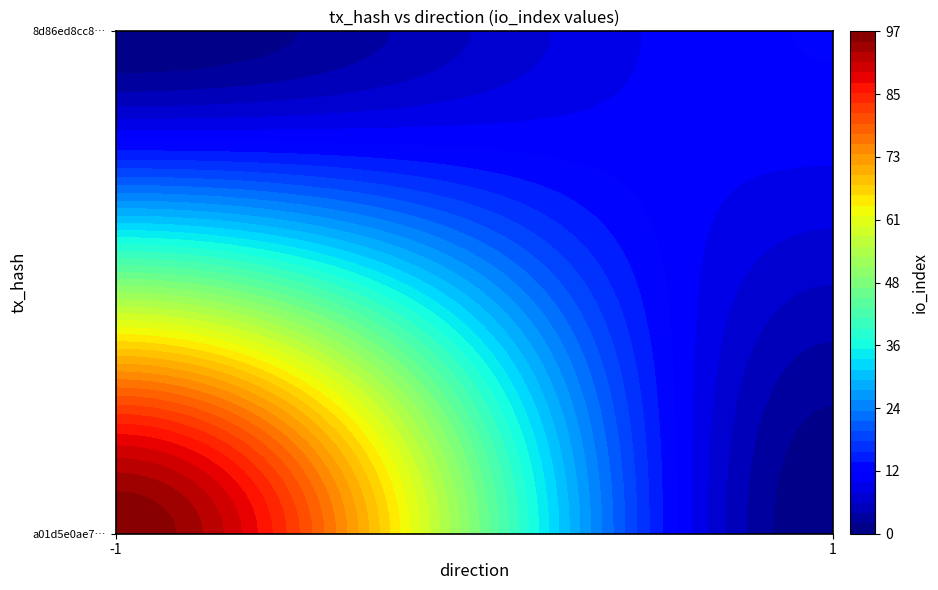

The value of a01d5e0ae772317ec52c69feda47851b163b49c at io_index is 45. True or false?

False